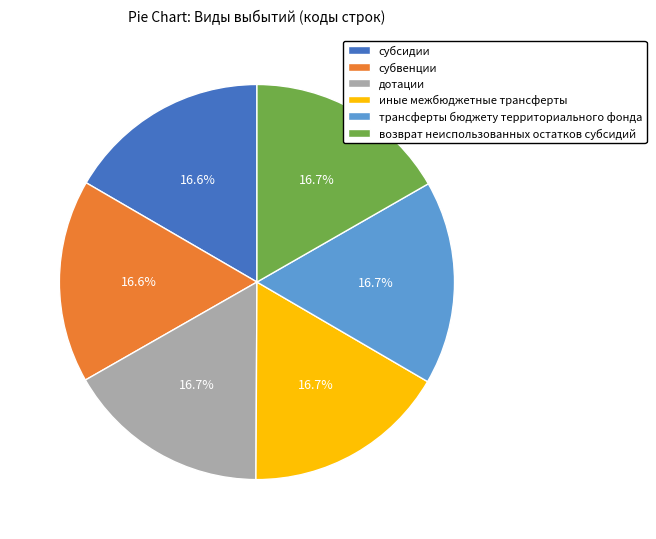

To the nearest percent, what portion does дотации represent?

17%